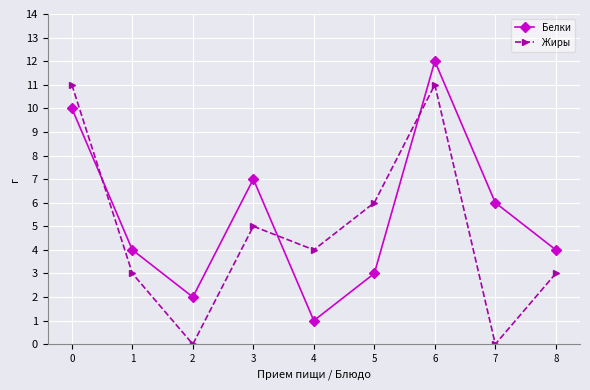

Is it true that Белки equals 5 at 0?

False